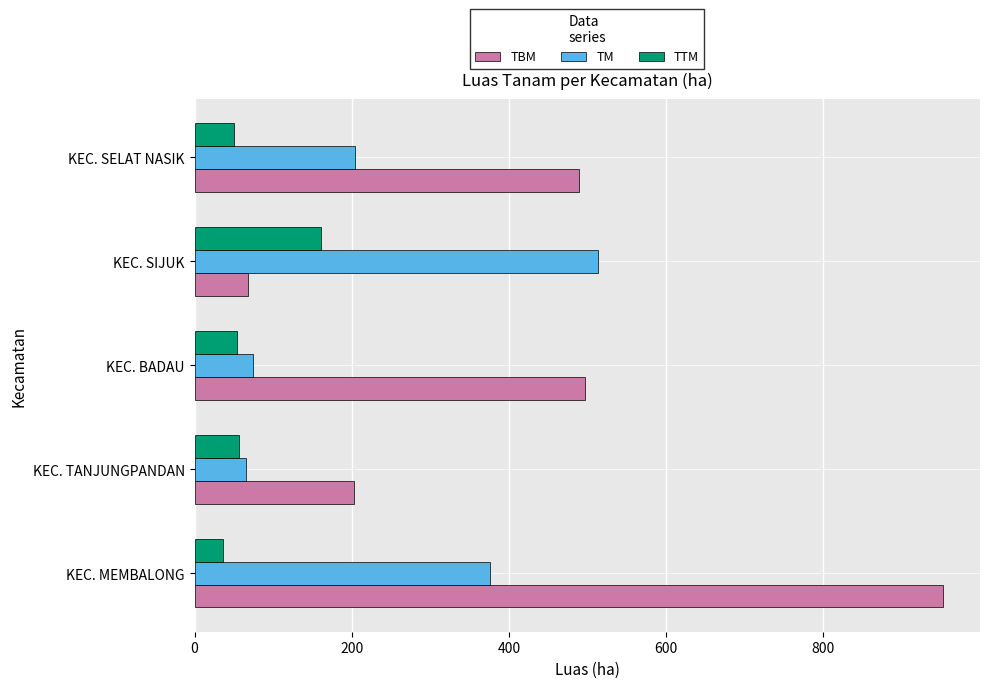

Which series changed the most between KEC. MEMBALONG and KEC. TANJUNGPANDAN?

TBM